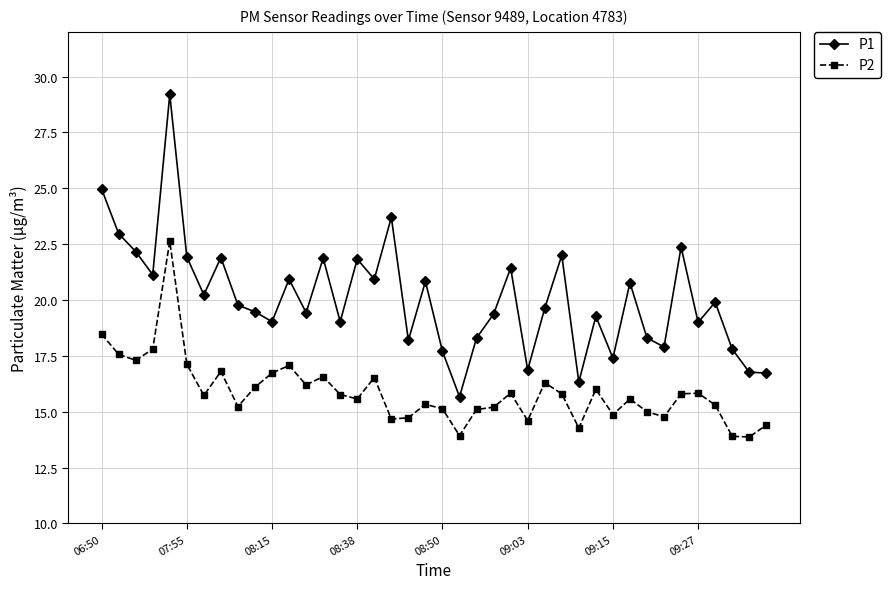

Which series has the largest range (max minus min)?

P1